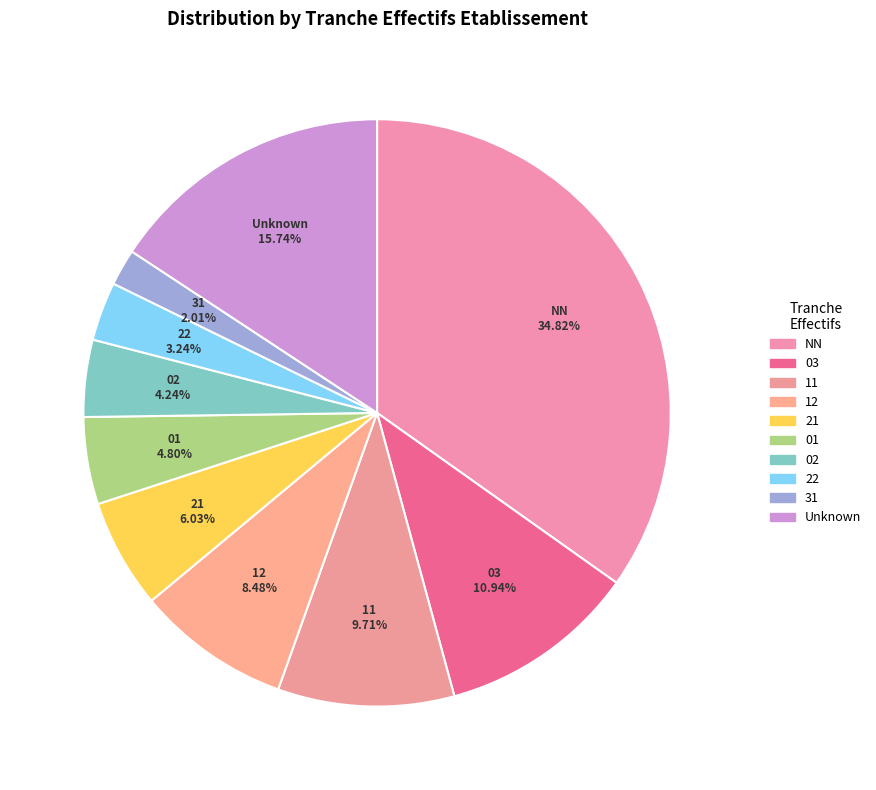

What is the smallest slice in the pie chart?

31